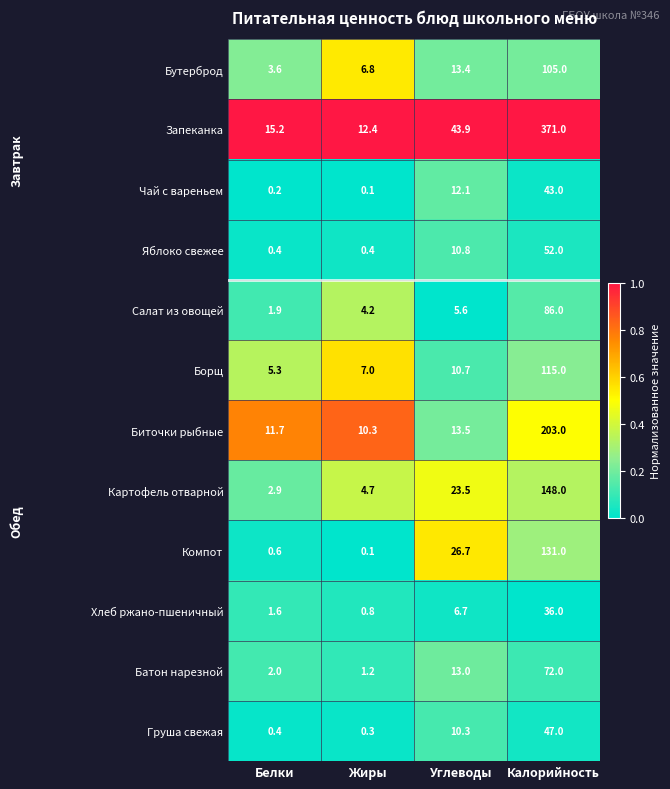

What is the average value of the Хлеб ржано-пшеничный series?

11.3